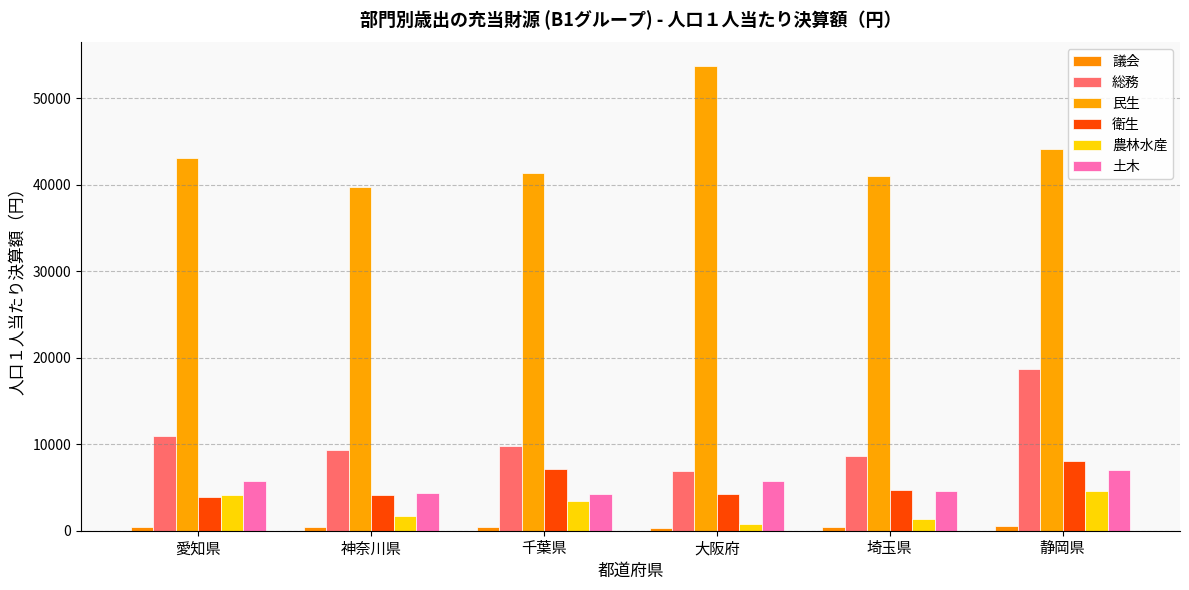

The value of 民生 at 大阪府 is 93002. True or false?

False